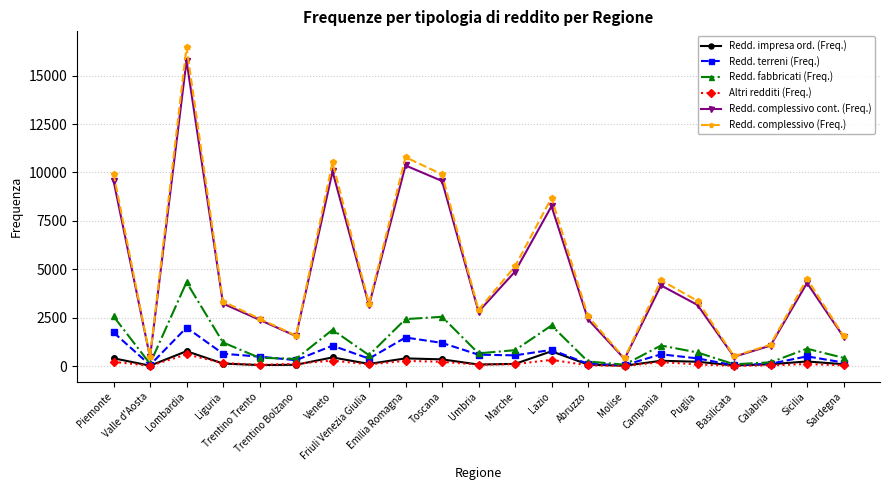

What are all the series names shown in the legend?

Redd. impresa ord. (Freq.), Redd. terreni (Freq.), Redd. fabbricati (Freq.), Altri redditi (Freq.), Redd. complessivo cont. (Freq.), Redd. complessivo (Freq.)